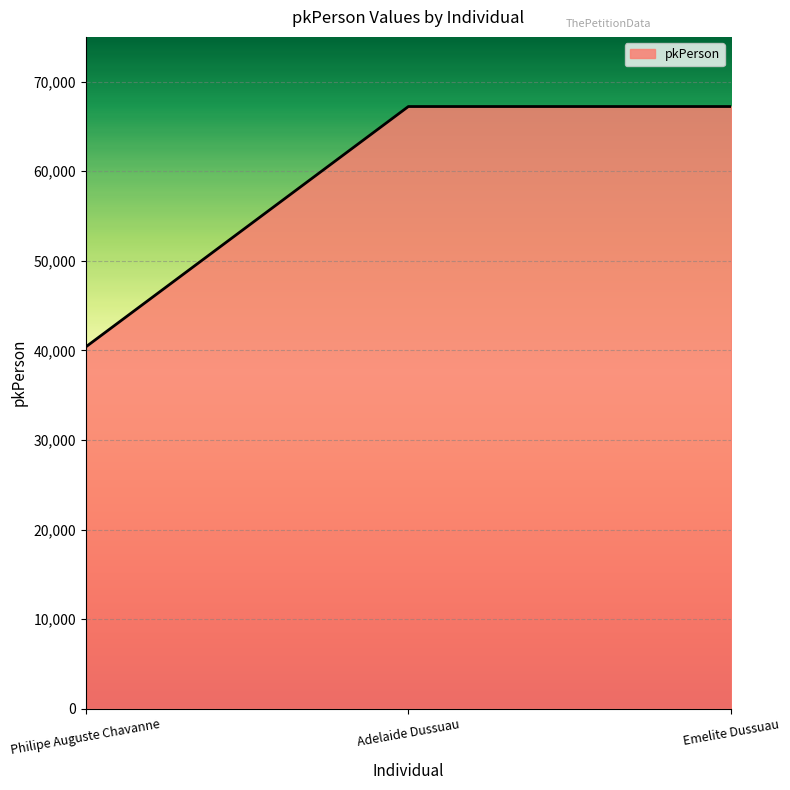

What is the smallest value displayed?

40372